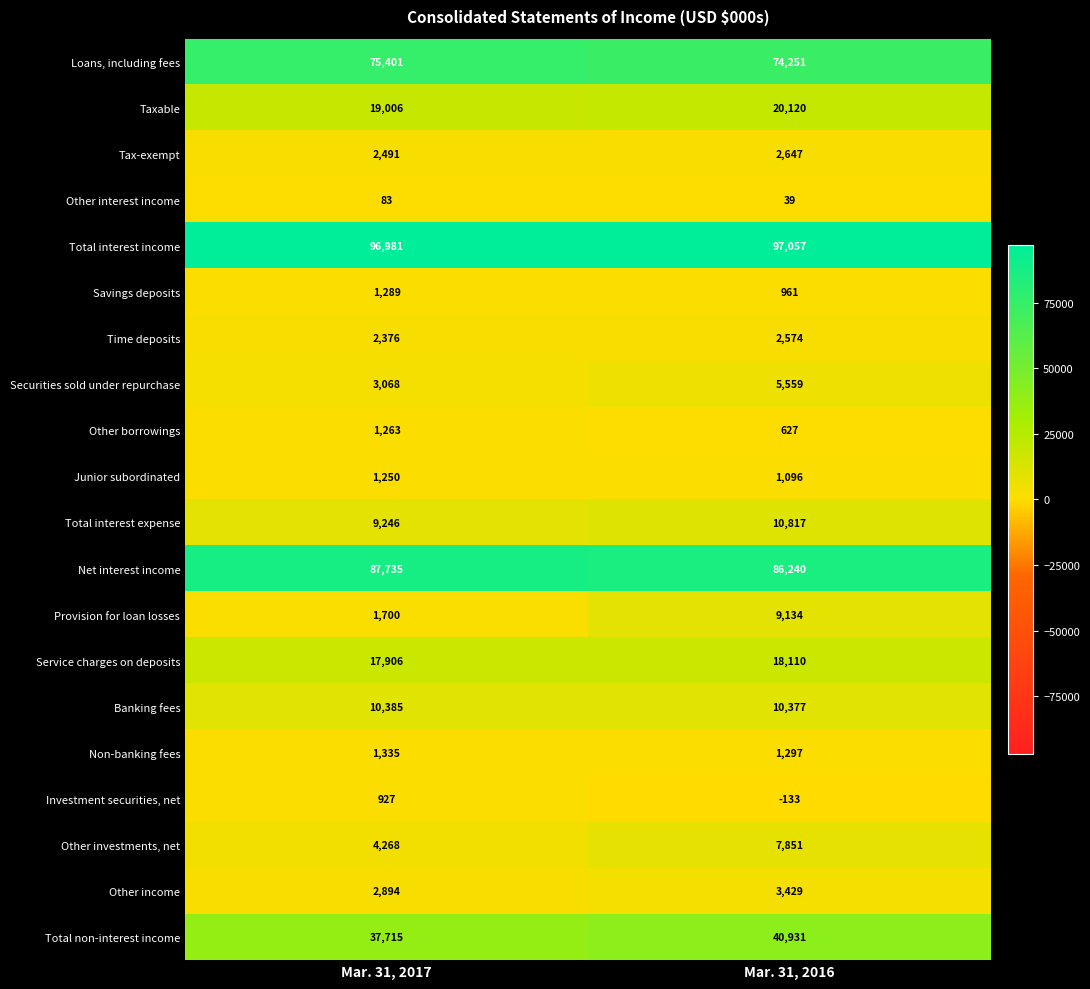

Is it true that Total interest expense equals 10817 at Mar. 31, 2016?

True